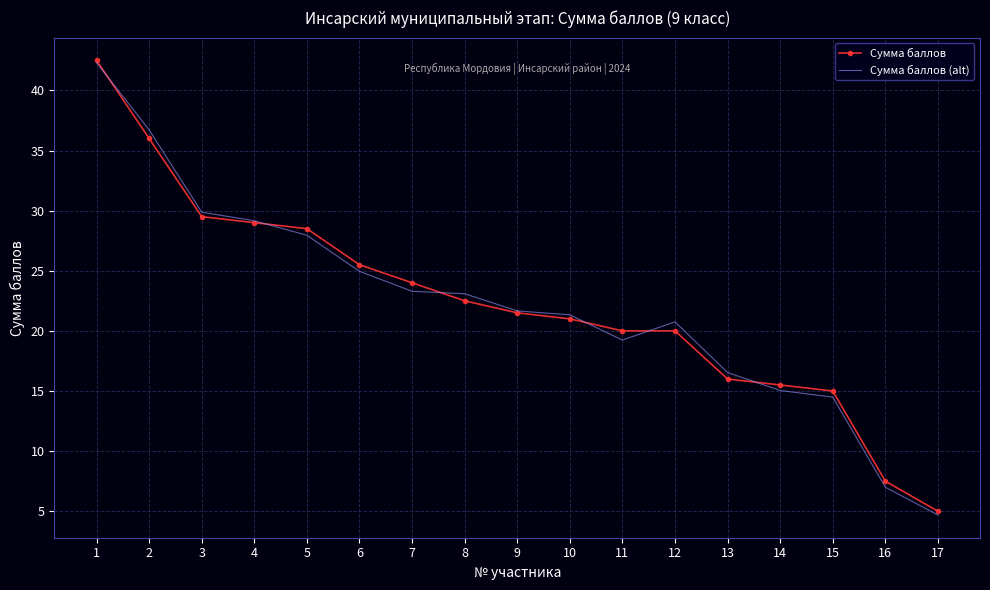

Reading left to right, transcribe all the data shown in this chart.

Сумма баллов: 42.5	36.0	29.5	29.0	28.5	25.5	24.0	22.5	21.5	21.0	20.0	20.0	16.0	15.5	15.0	7.5	5.0
Сумма баллов (alt): 42.3	36.7	29.9	29.2	27.9	24.9	23.3	23.1	21.7	21.3	19.2	20.8	16.5	15.0	14.5	7.0	4.7